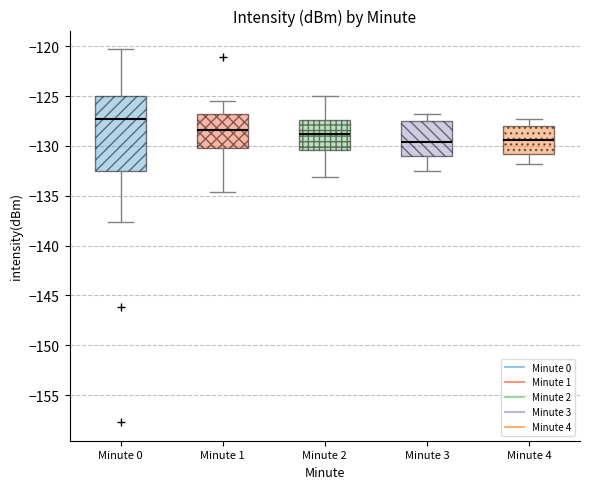

Reading left to right, transcribe this box plot: for each box, give where its median line is, the range the box spans, and where its two whiskers end, as read against the y-axis. The values are not printed on the chart, so give them approximately, as read against the axis.

Minute 0: median -127.5, box -132.5 to -125.0, whiskers -137.5 to -120.5
Minute 1: median -128.5, box -130.0 to -127.0, whiskers -134.5 to -125.5
Minute 2: median -129.0, box -130.5 to -127.5, whiskers -133.0 to -125.0
Minute 3: median -129.5, box -131.0 to -127.5, whiskers -132.5 to -127.0
Minute 4: median -129.5, box -131.0 to -128.0, whiskers -132.0 to -127.5